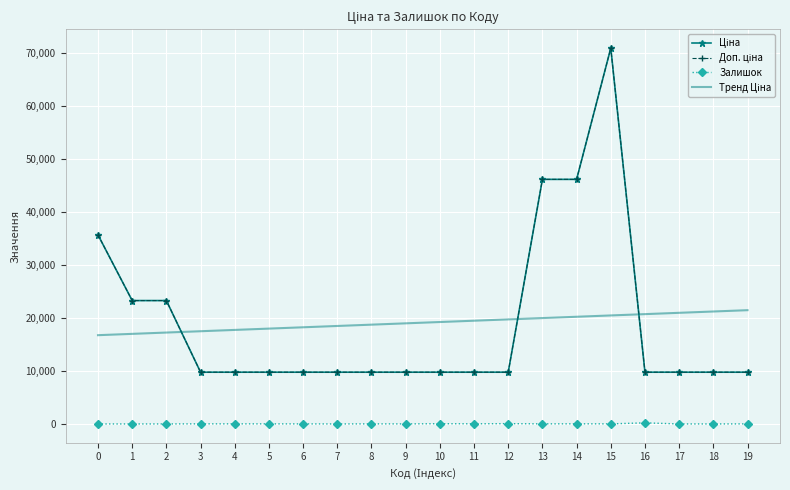

What is the maximum value for Залишок?

207.0